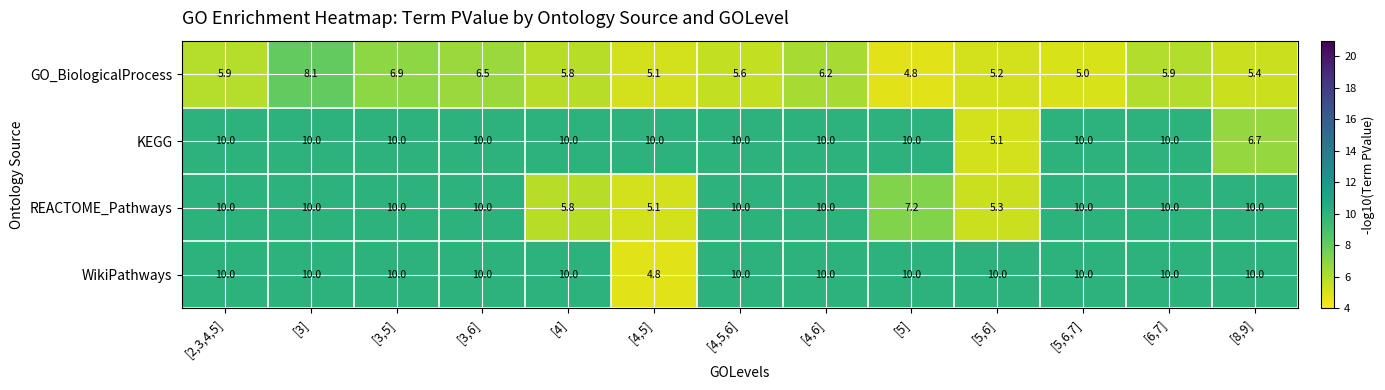

What is the difference between the highest and lowest values at [5,6,7]?

5.0